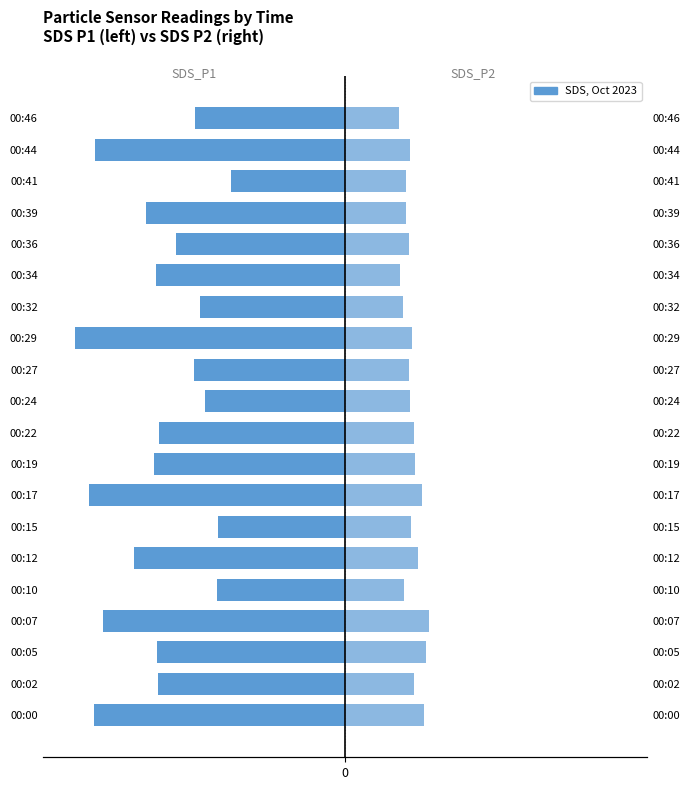

Reading left to right, list all the values displayed in this chart.

SDS_P1: 0=-7.9	1=-5.8	2=-5.9	3=-7.6	4=-4.0	5=-6.6	6=-4.0	7=-8.0	8=-6.0	9=-5.8	10=-4.4	11=-4.8	12=-8.5	13=-4.5	14=-5.9	15=-5.3	16=-6.2	17=-3.6	18=-7.8	19=-4.7
SDS_P2: 0=2.5	1=2.2	2=2.5	3=2.6	4=1.9	5=2.3	6=2.1	7=2.4	8=2.2	9=2.1	10=2.0	11=2.0	12=2.1	13=1.8	14=1.7	15=2.0	16=1.9	17=1.9	18=2.0	19=1.7